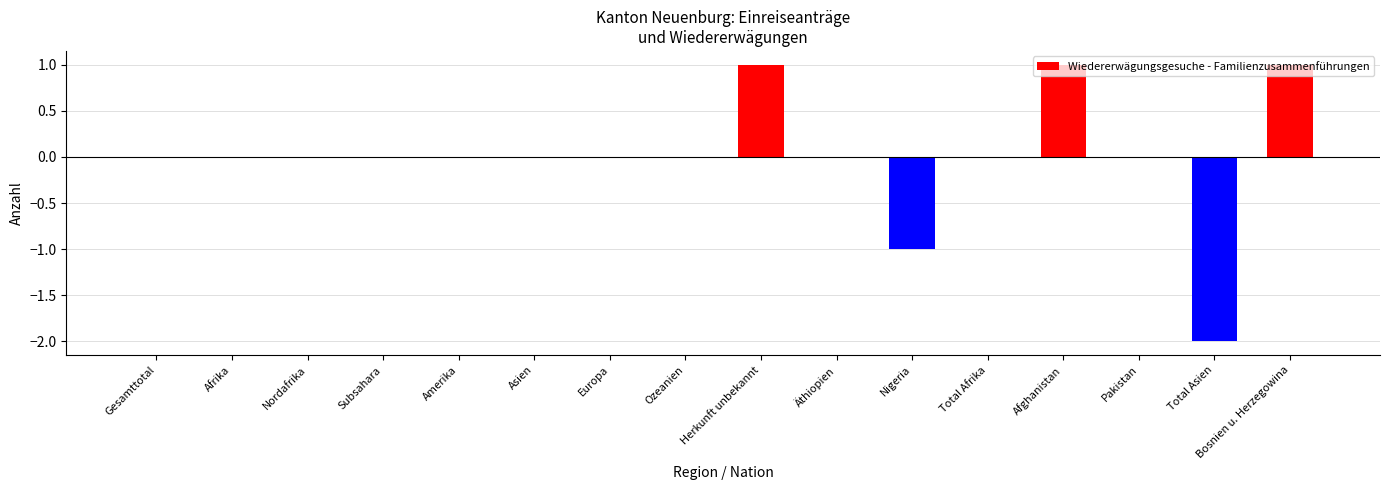

Does the chart contain any negative values?

Yes